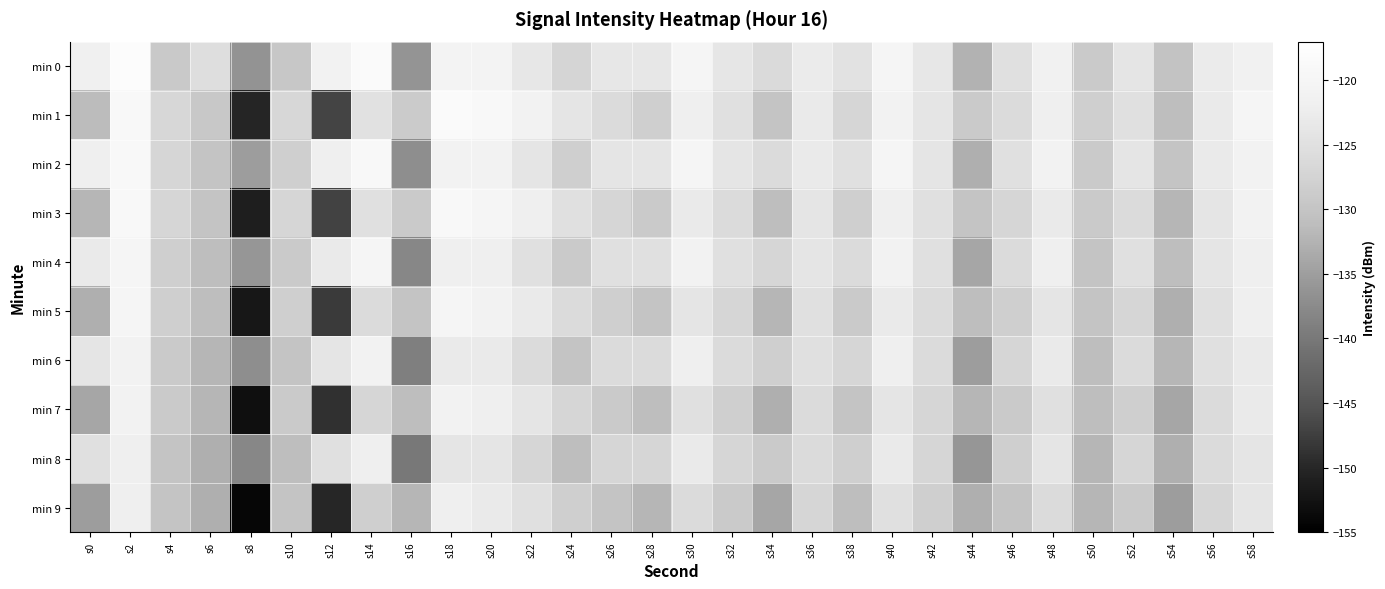

Which has a higher value, s42 or s14?

s14